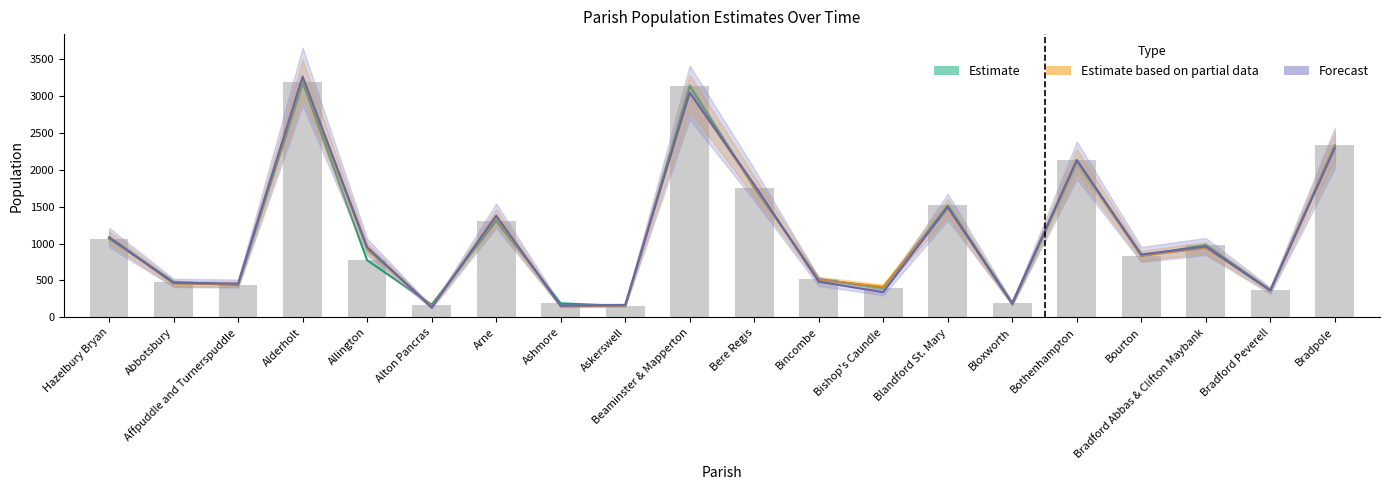

What is the difference between the maximum and second lowest values in the Estimate based on partial data series?

3082